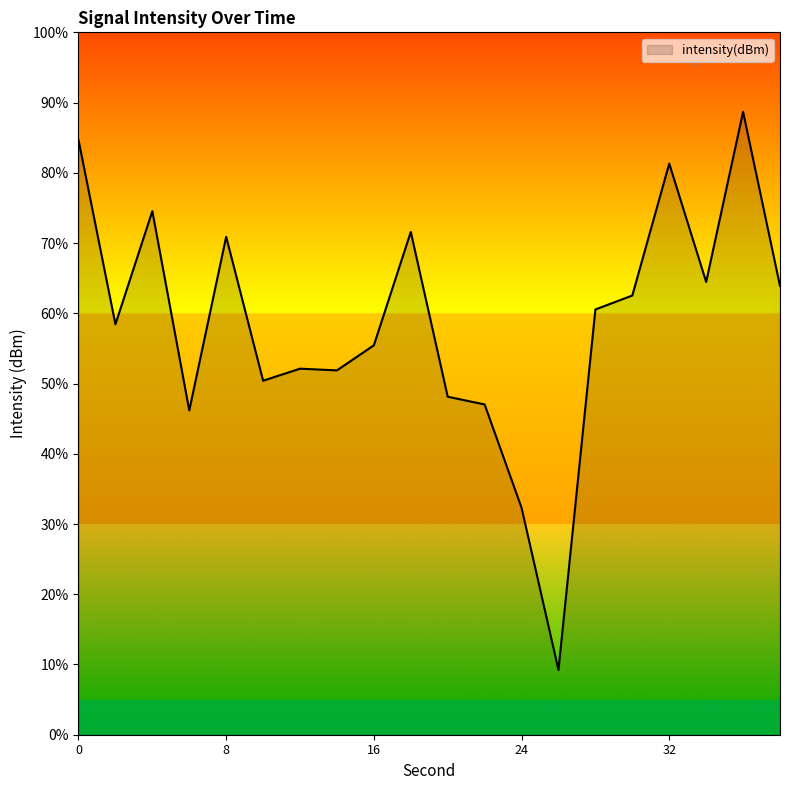

What is the minimum value shown in the chart?

9.2